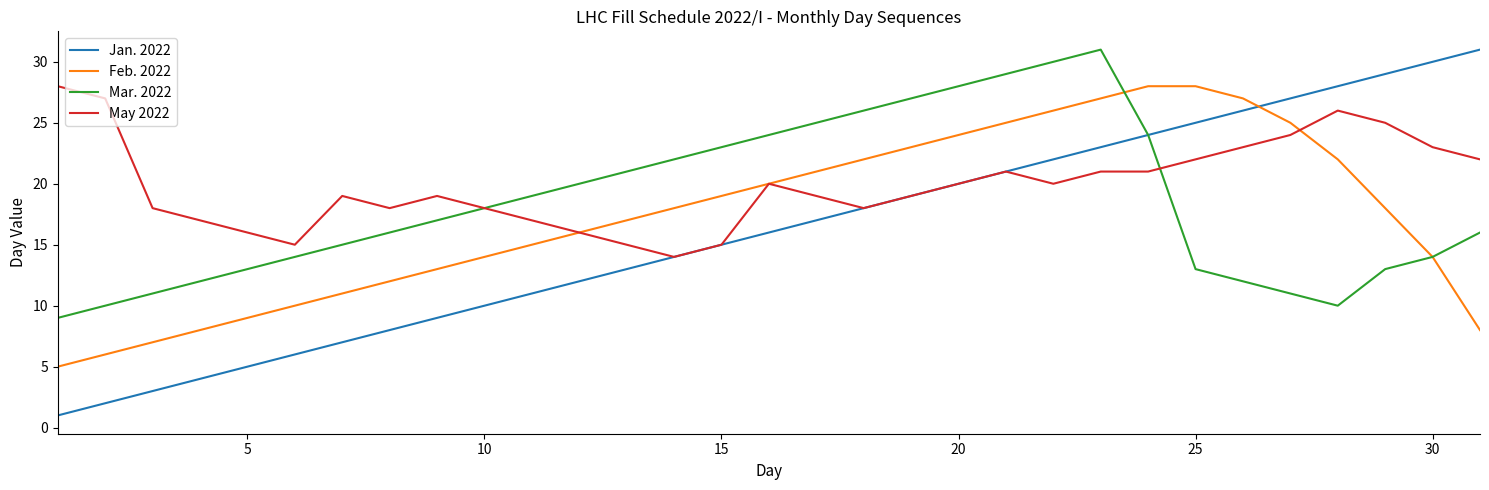

List the series in order of their overall mean, lowest first.

Jan. 2022, Feb. 2022, Mar. 2022, May 2022